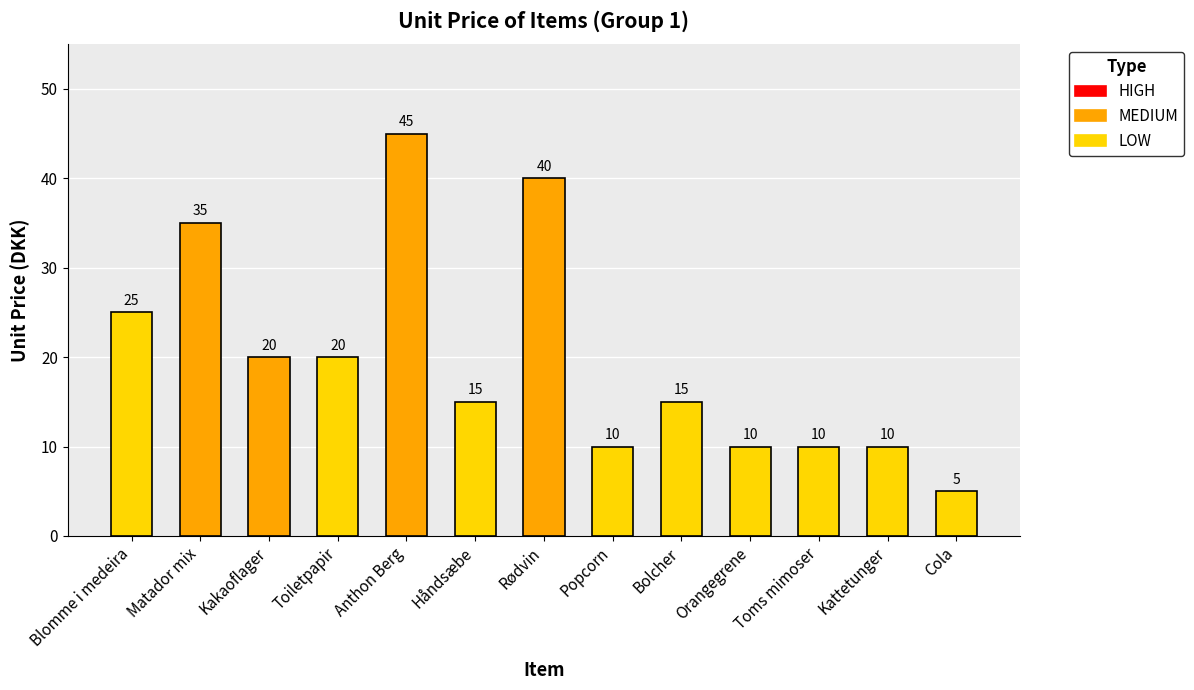

The value at Blomme i medeira is 16. True or false?

False